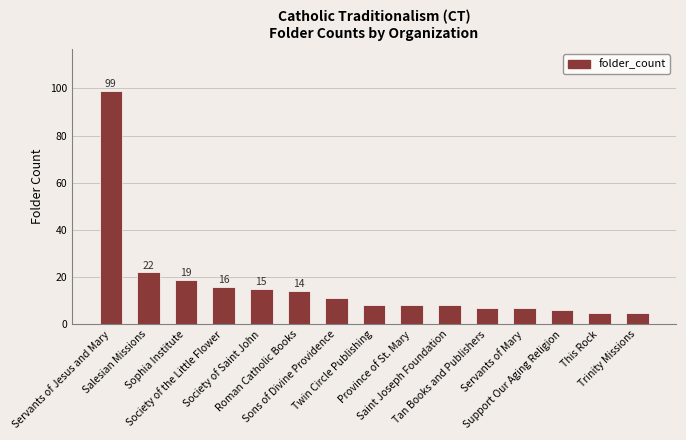

Reading left to right, extract all data points from this chart.

99	22	19	16	15	14	11	8	8	8	7	7	6	5	5